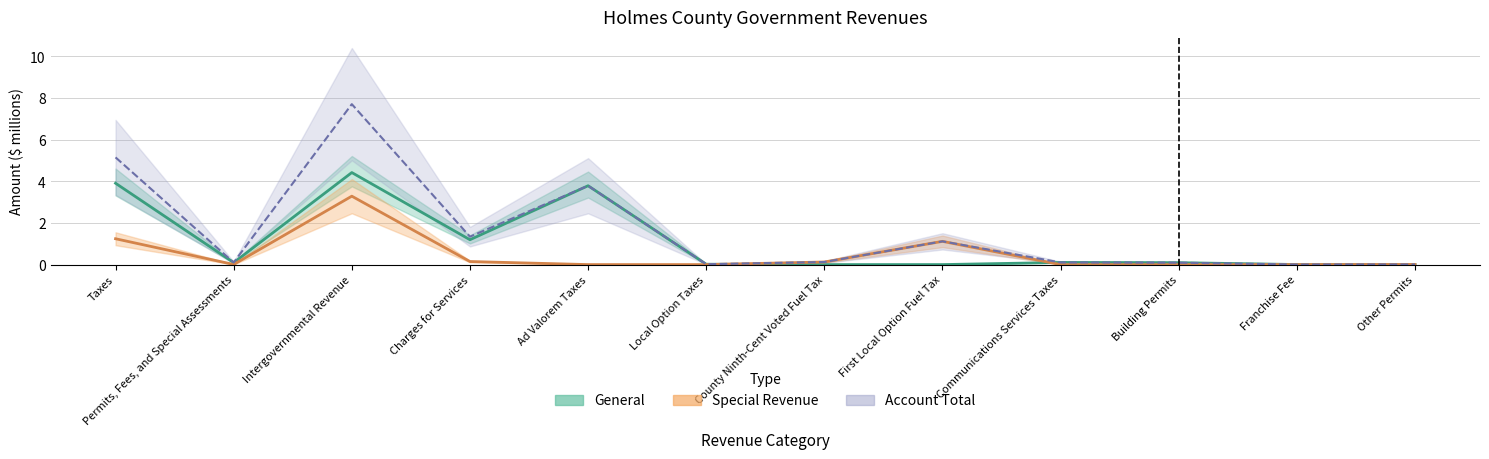

Does the chart have visible grid lines?

Yes